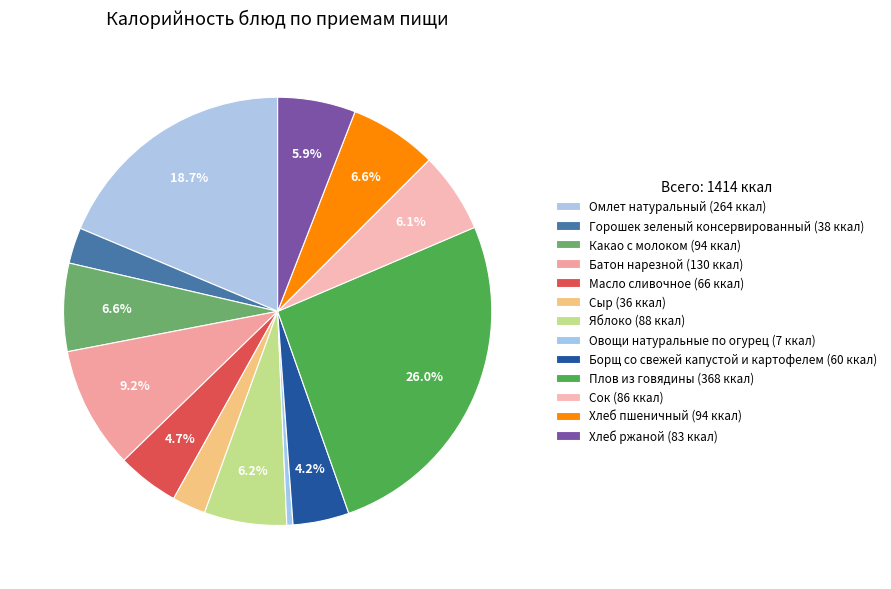

What percentage is the Плов из говядины slice, to the nearest percent?

26%